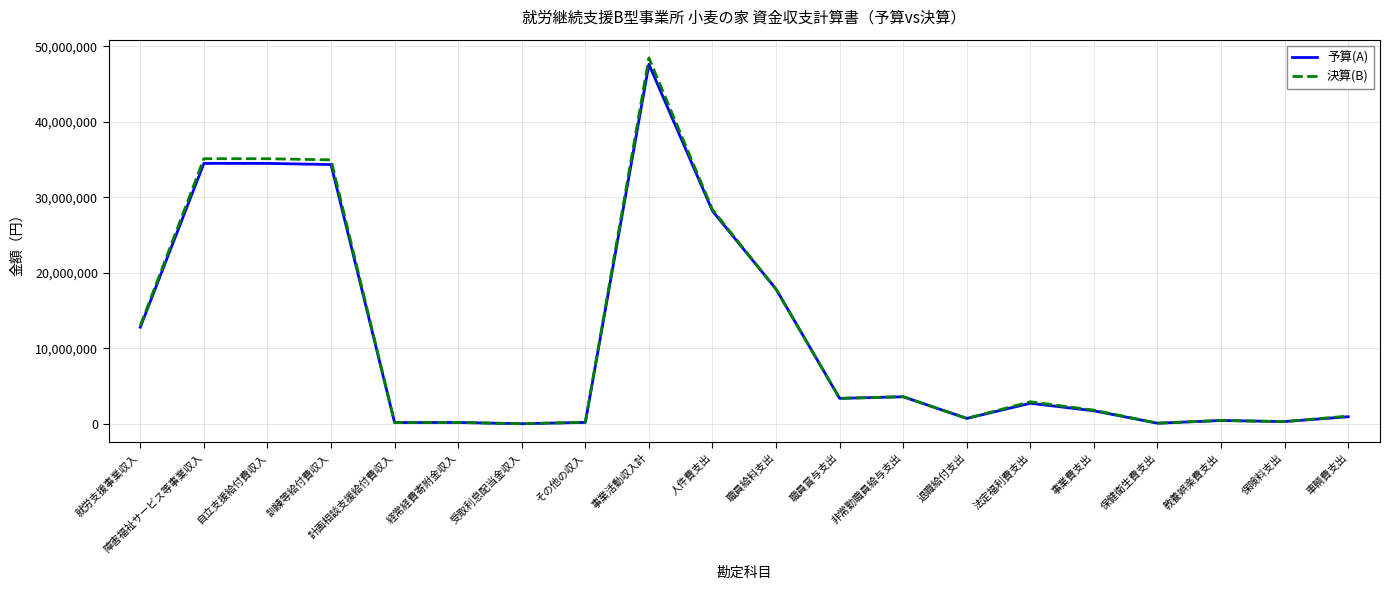

What is the minimum value shown in the chart?

500